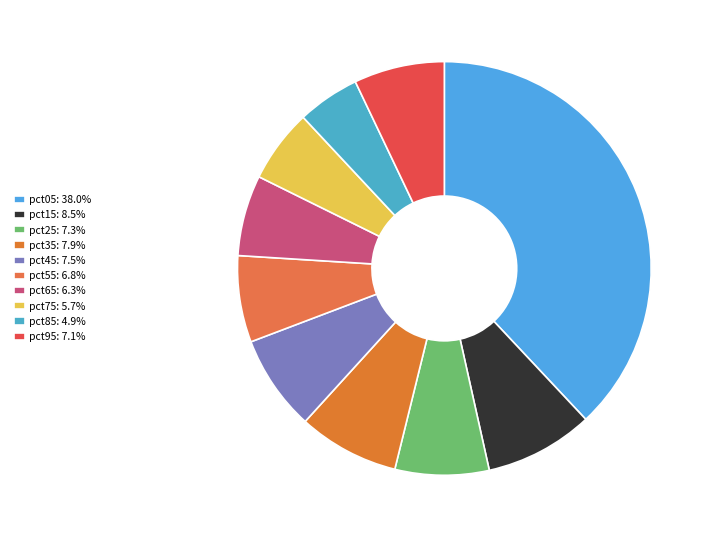

What portion of the pie excludes pct35?

92.1%